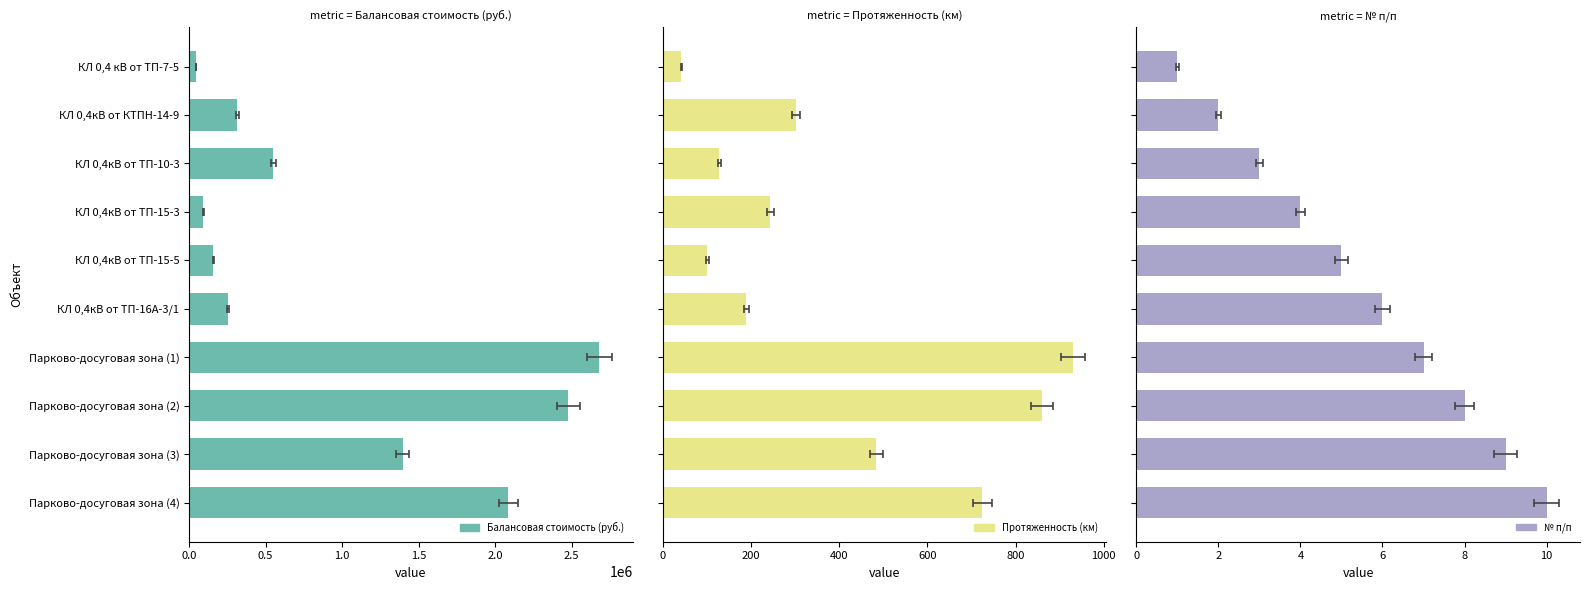

Which series changed the most between Парково-досуговая зона (2) and Парково-досуговая зона (4)?

Балансовая стоимость (руб.)